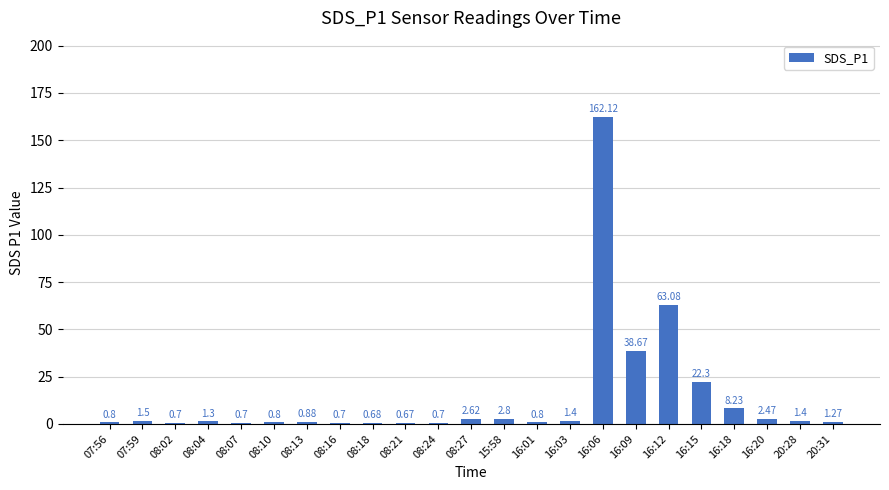

At which label does the data first exceed 1?

07:59